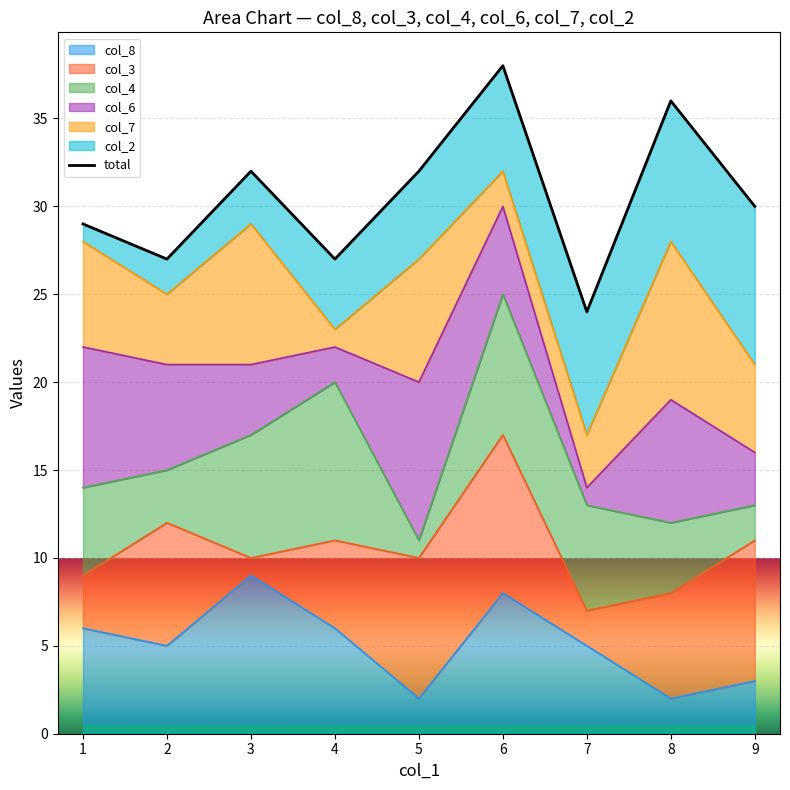

How many data points are above 30?

4